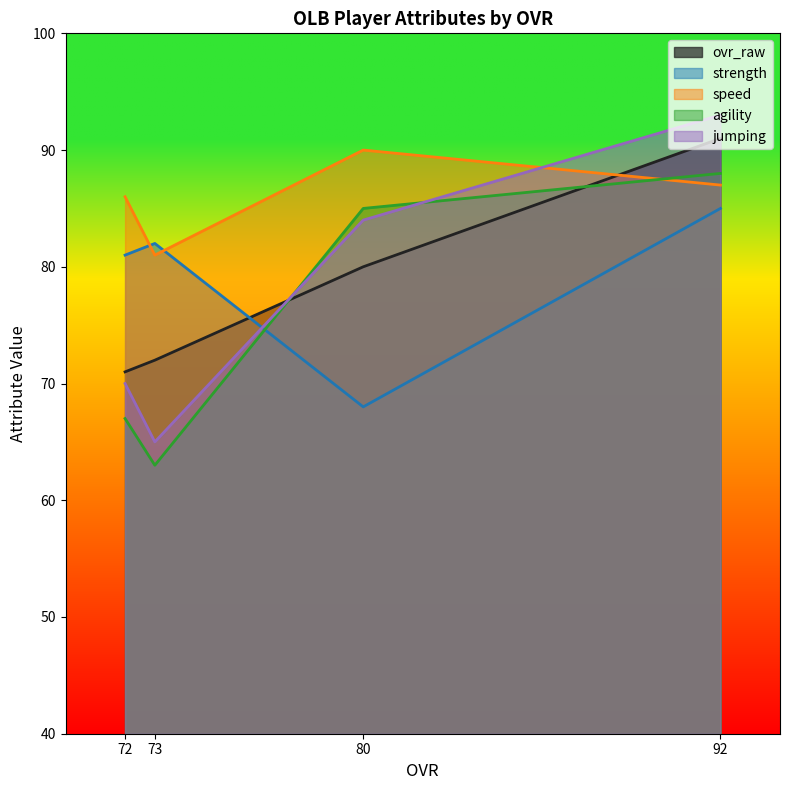

Which label corresponds to the largest value in the chart?

92